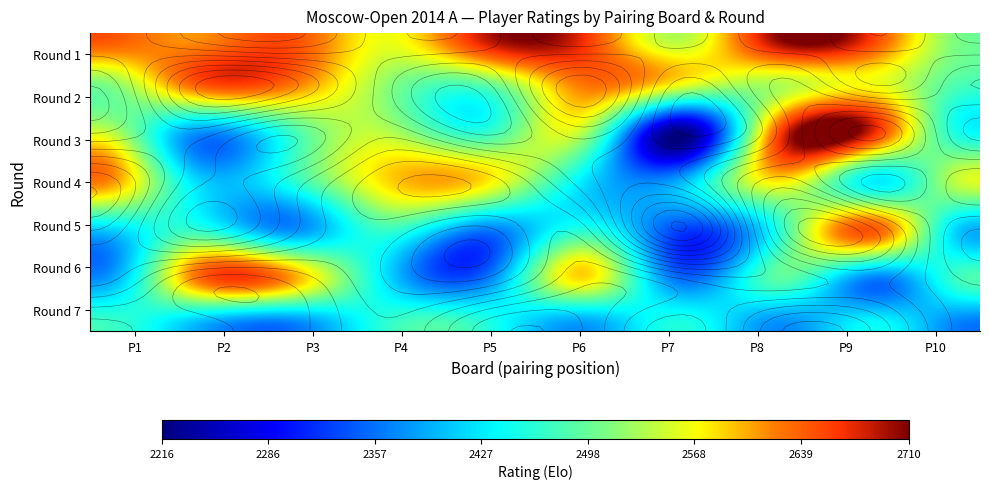

Count the number of categories in the chart.

10